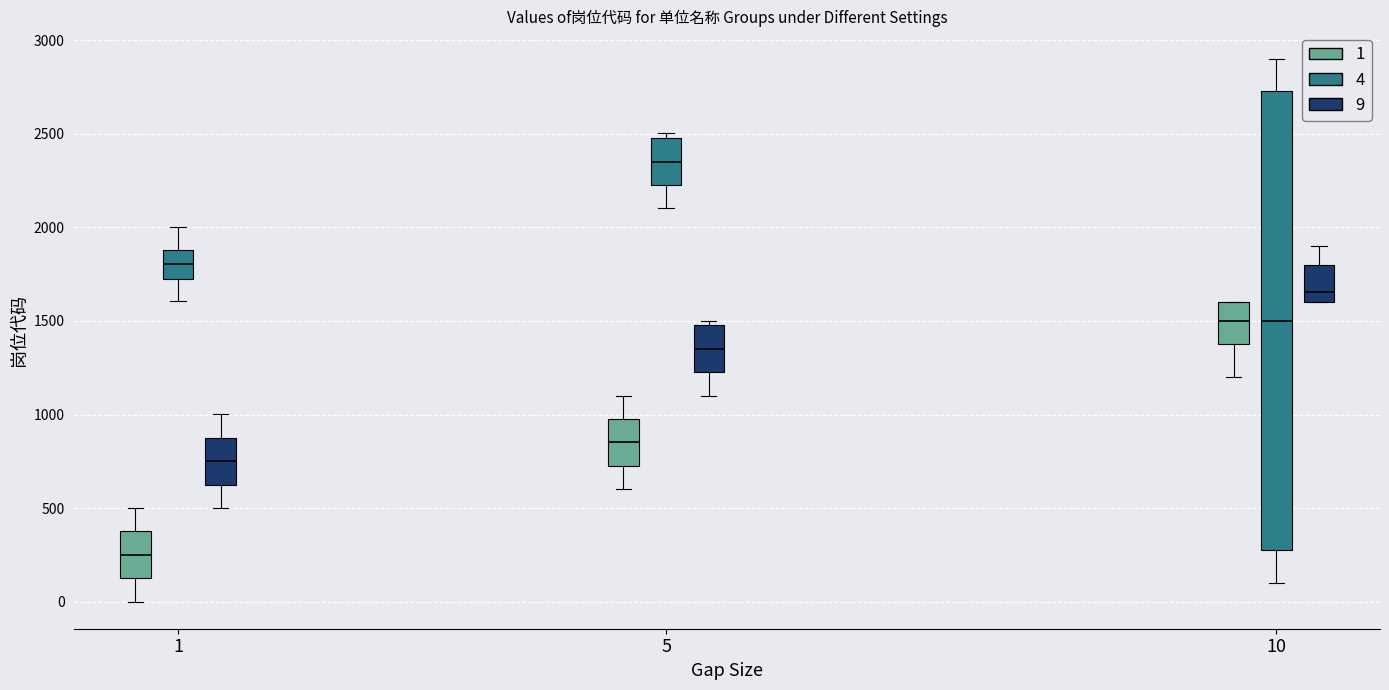

Which box is the tallest, from its lower edge to its upper edge?

10 (4)